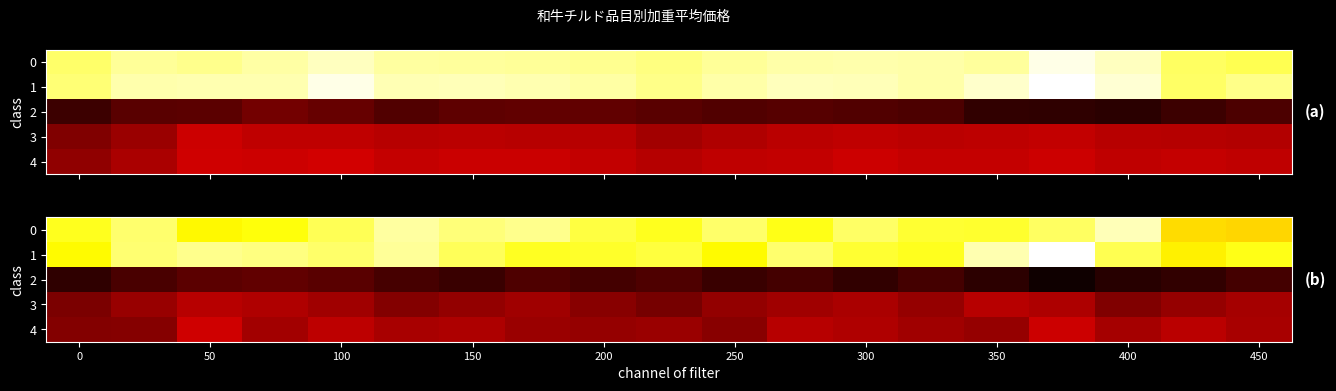

Is the value of row_0 at 400 greater than the value of row_3 at 16?

Yes